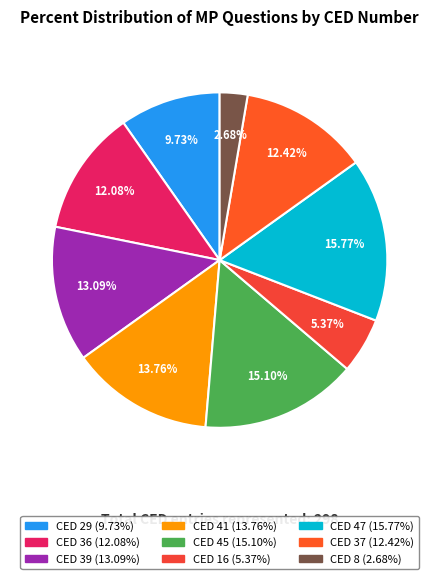

Is the sum of CED 29 and CED 36 greater than half?

No